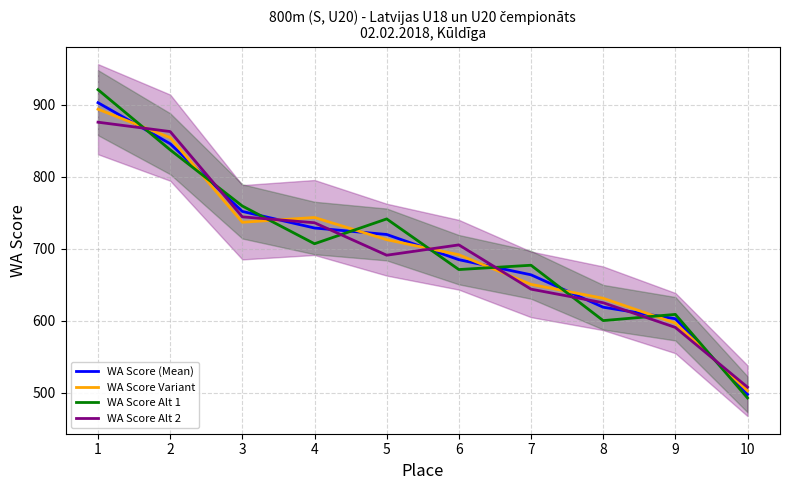

Which label corresponds to the smallest value in the chart?

10